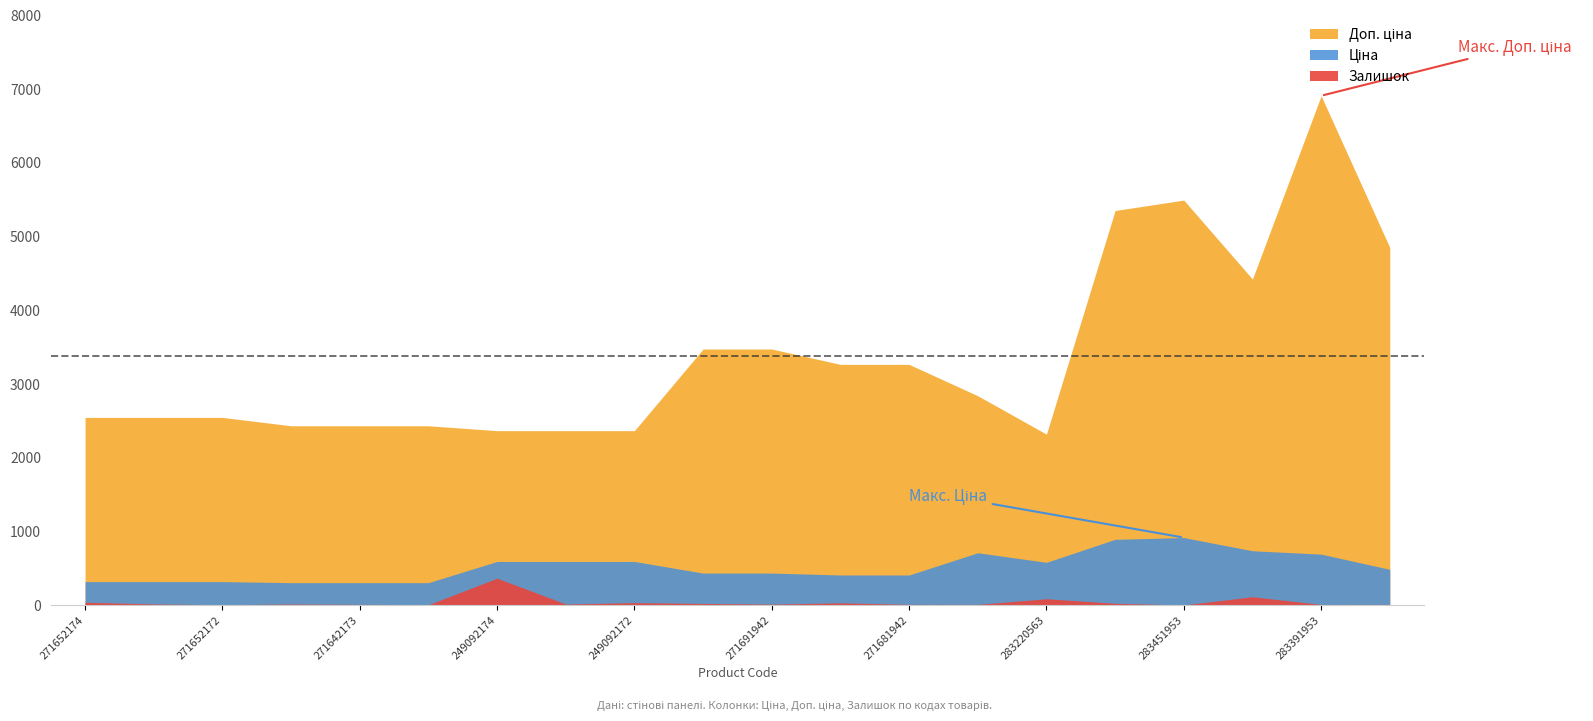

How many data points in Доп. ціна are less than 2839?

10